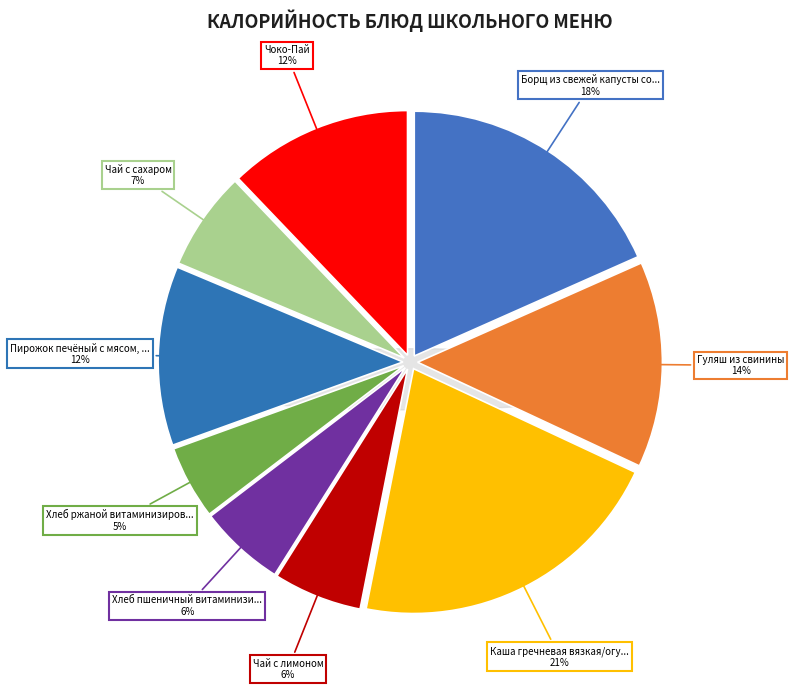

What is the change in value from Борщ из свежей капусты со сметаной to Пирожок печёный с мясом, рисом?

-72.3